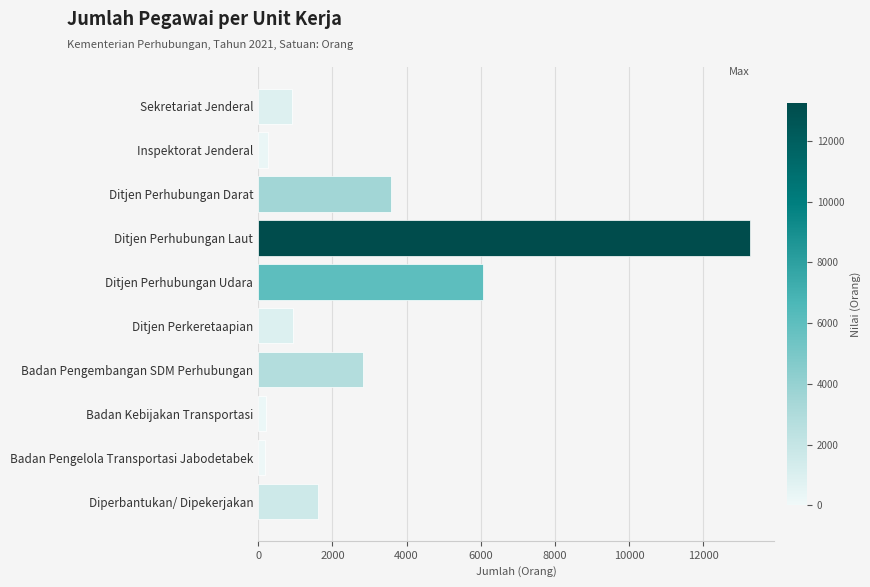

What is the maximum value shown in the chart?

13258